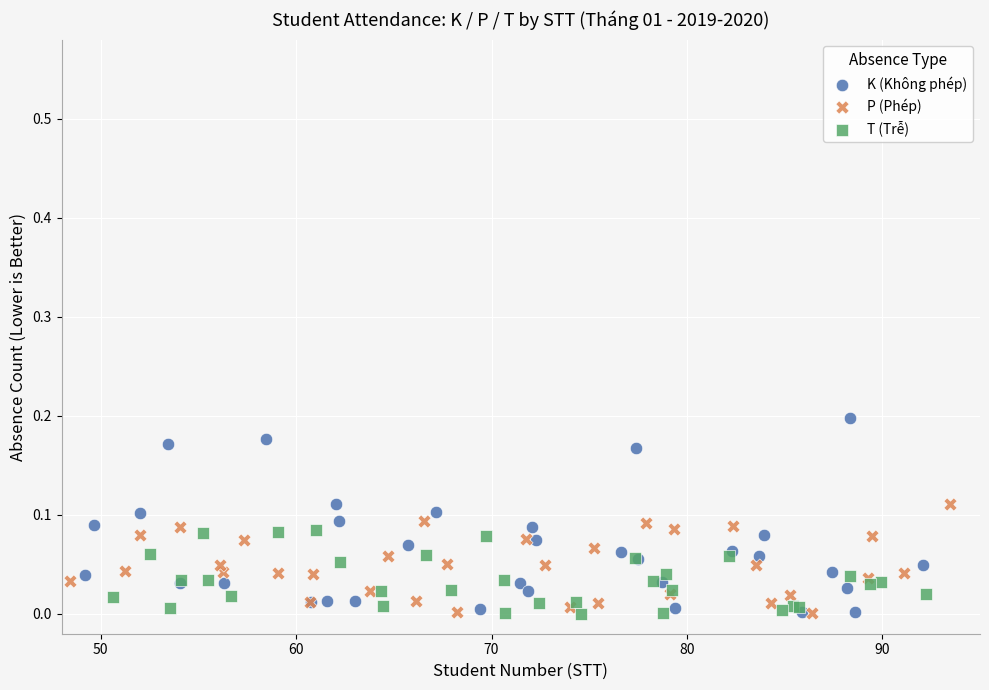

Which series has the largest Y range (max minus min)?

K (Không phép)